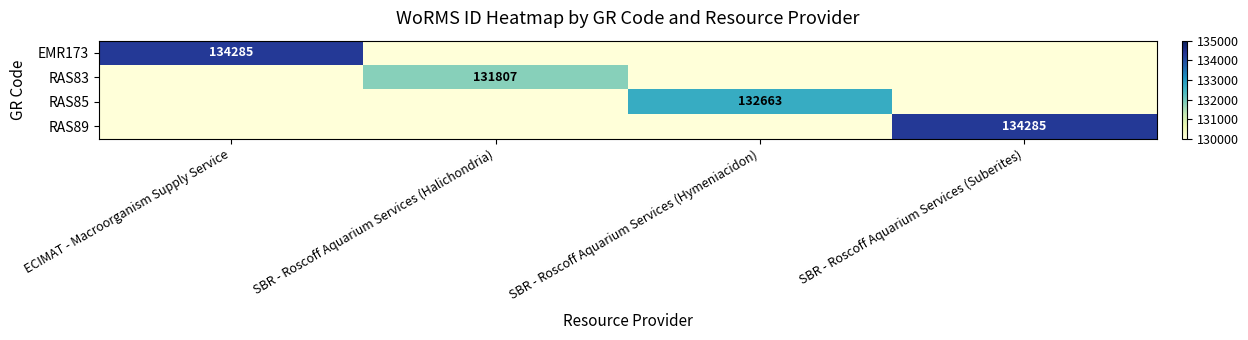

True or false: RAS89 has a value of 134285 at SBR - Roscoff Aquarium Services (Suberites).

True